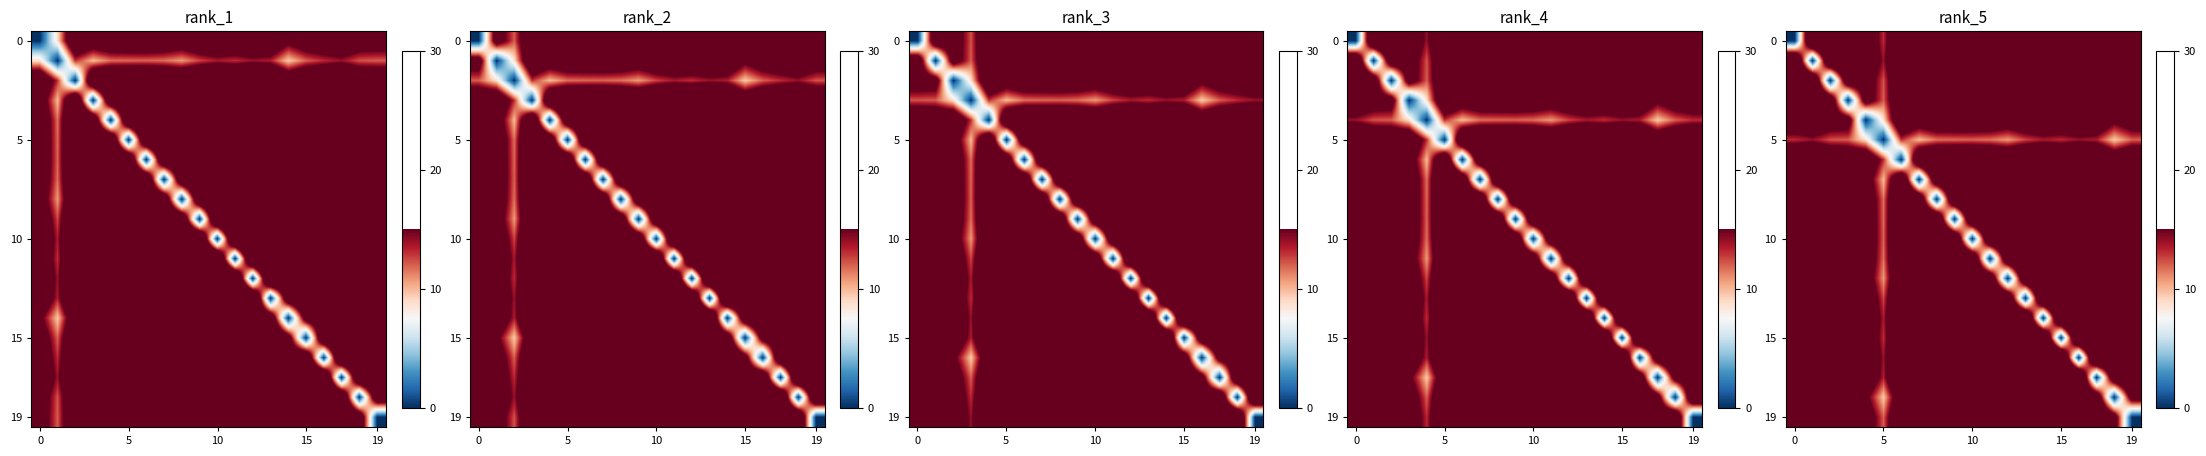

How many positive values does the 10 series have?

19